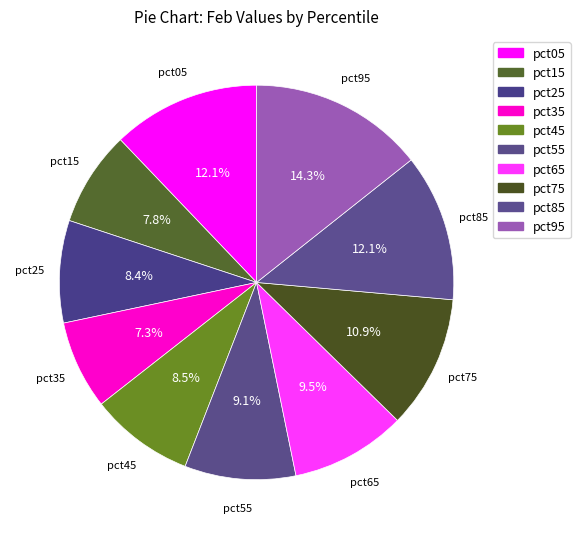

Is there a majority slice in this chart?

No